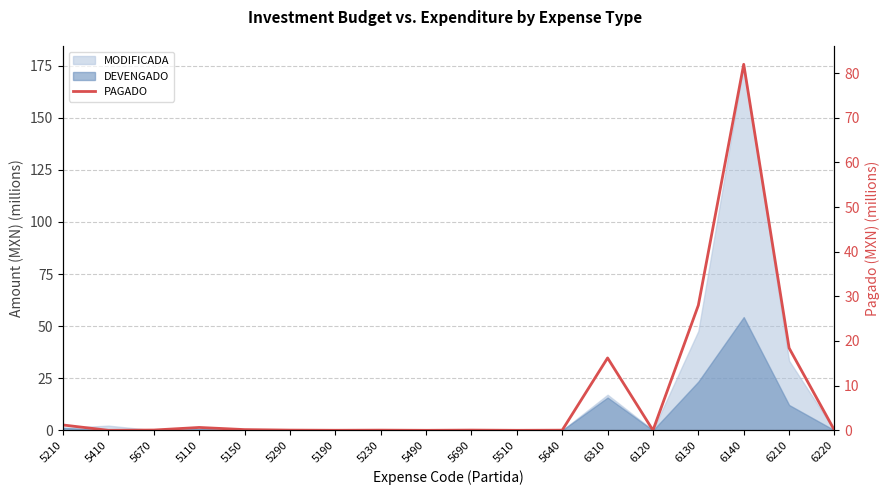

How many interior local valleys (lower than both neighbors) does the data have?

5